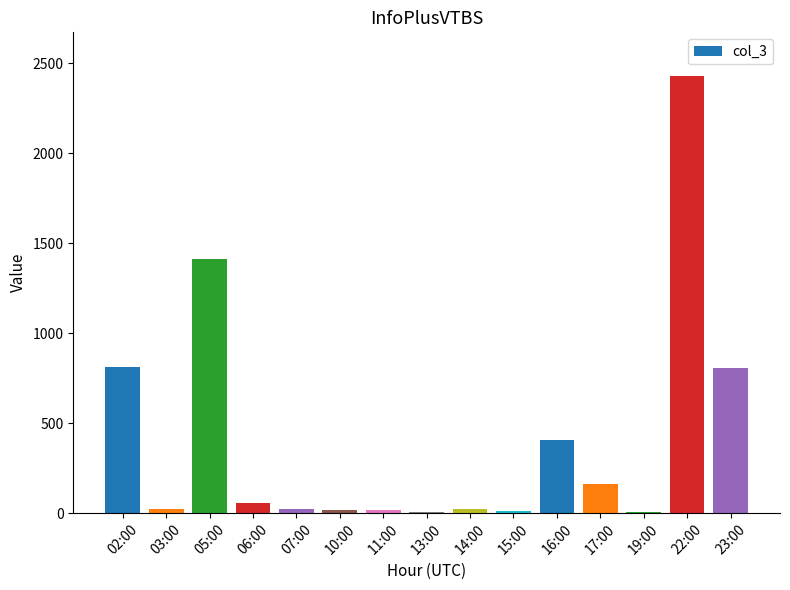

What is the change in value from 03:00 to 07:00?

+4